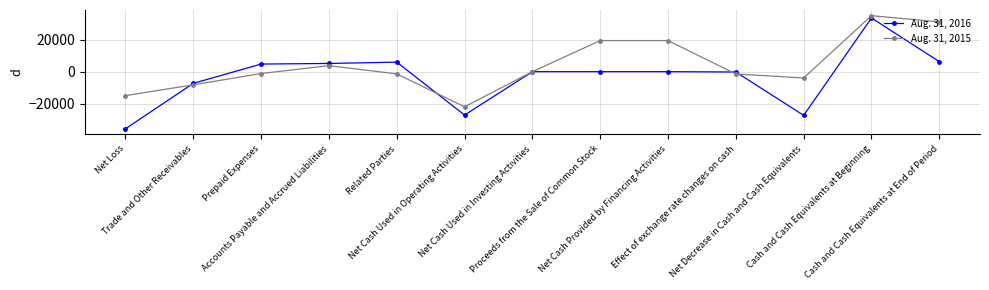

At which category does the chart reach its minimum across all series?

Net Loss